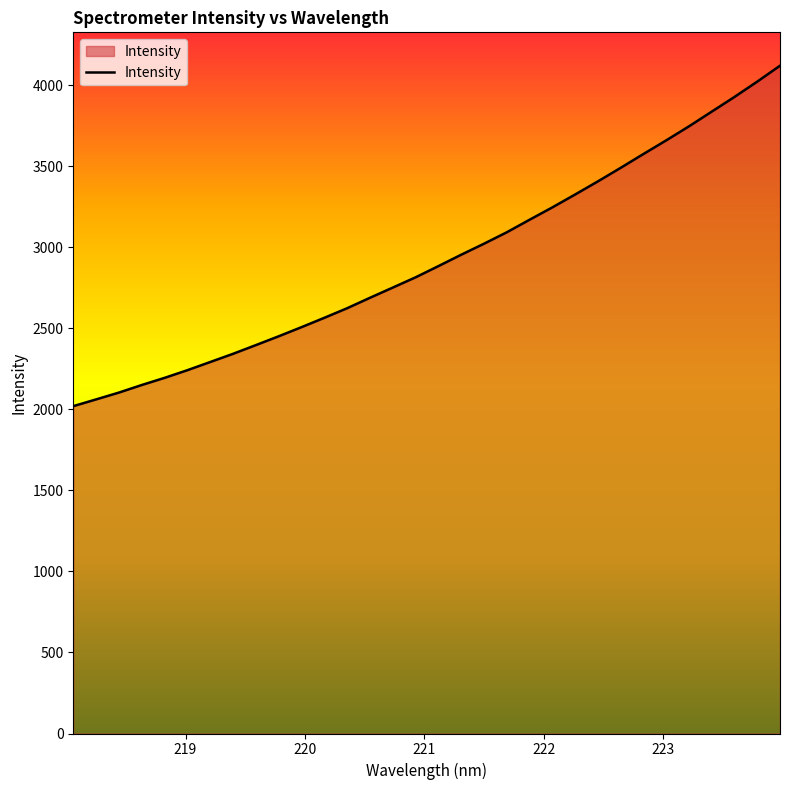

Reading right to left, what are all the values shown in this chart?

4120.7	4022.6	3928.0	3837.2	3746.5	3659.8	3575.7	3490.3	3406.6	3325.6	3246.2	3169.9	3092.4	3022.0	2954.0	2883.8	2814.6	2751.4	2688.5	2624.1	2565.0	2507.3	2451.1	2396.6	2342.9	2292.3	2241.9	2194.6	2150.5	2103.8	2061.6	2019.9